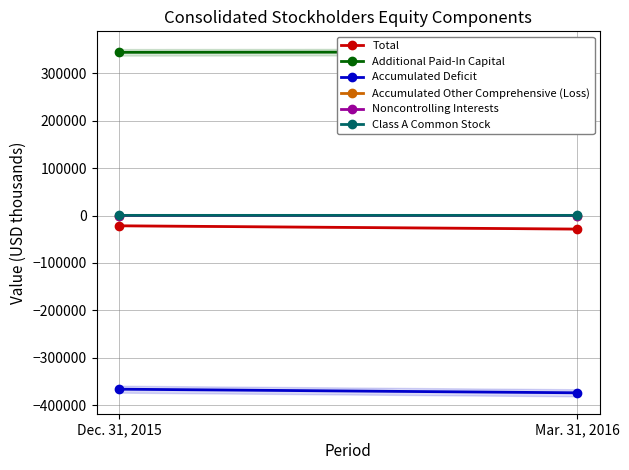

Reading left to right, list all the values displayed in this chart.

Total: Dec. 31, 2015=-21597	Mar. 31, 2016=-28516
Additional Paid-In Capital: Dec. 31, 2015=344518	Mar. 31, 2016=345236
Accumulated Deficit: Dec. 31, 2015=-366459	Mar. 31, 2016=-374067
Accumulated Other Comprehensive (Loss): Dec. 31, 2015=7	Mar. 31, 2016=-76
Noncontrolling Interests: Dec. 31, 2015=-74	Mar. 31, 2016=-21
Class A Common Stock: Dec. 31, 2015=401	Mar. 31, 2016=402